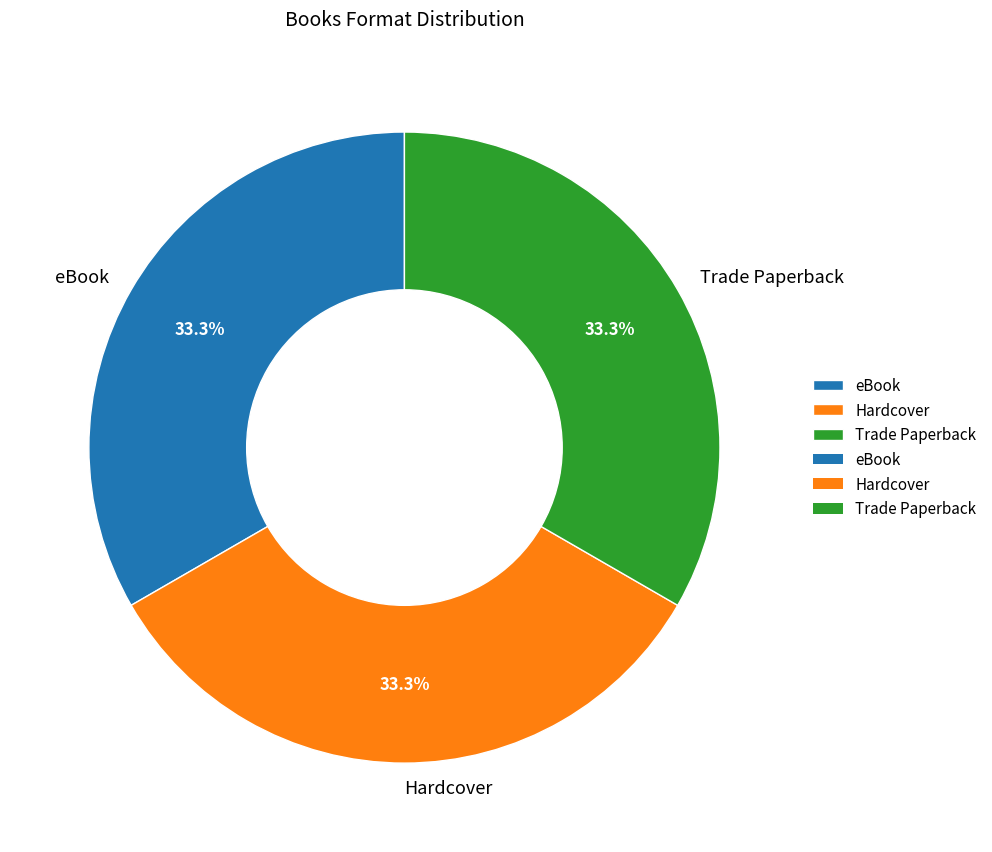

Is there any slice that represents more than half of the pie?

No